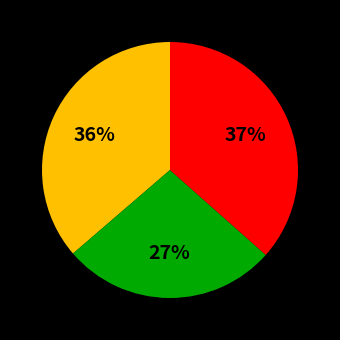

Is there a majority slice in this chart?

No